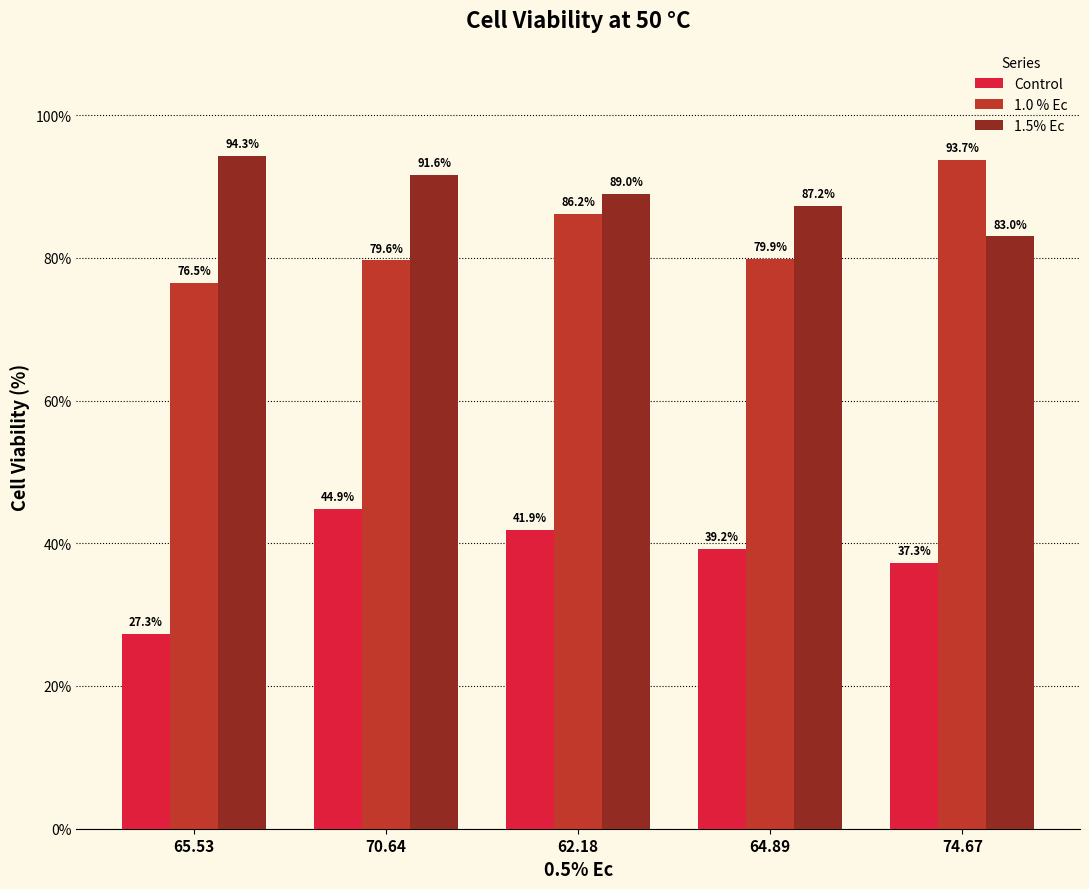

Reading left to right, list all the values displayed in this chart.

Control: 27.3	44.9	41.9	39.2	37.3
1.0 % Ec: 76.5	79.6	86.2	79.9	93.7
1.5% Ec: 94.3	91.6	89.0	87.2	83.0